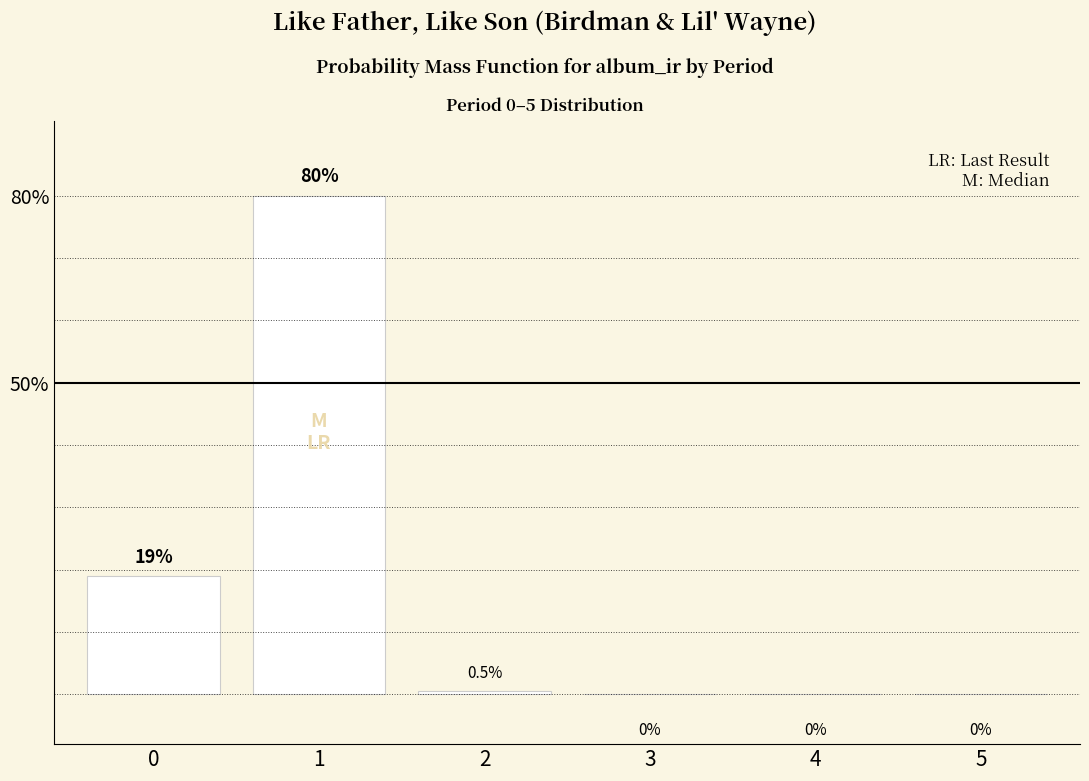

What is the change in value from 0 to 1?

+61.0